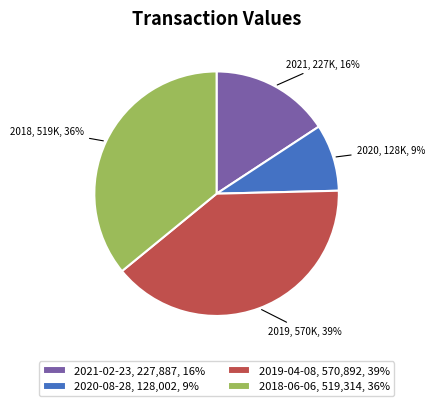

Which category has the biggest portion of the pie?

2019-04-08